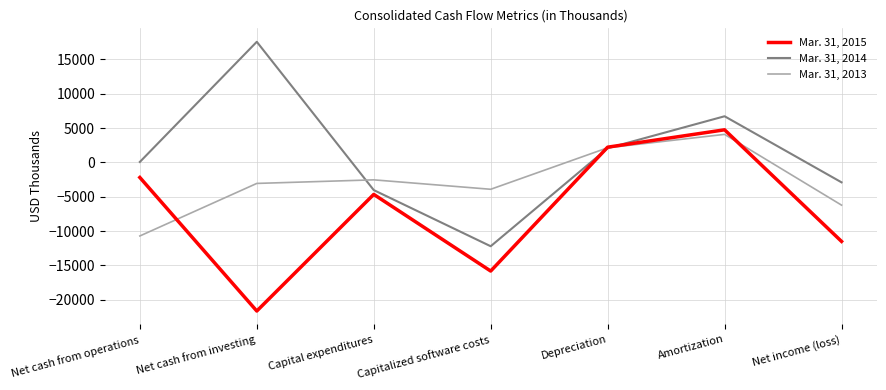

List the labels in order of Mar. 31, 2014 value, smallest first.

Capitalized software costs, Capital expenditures, Net income (loss), Net cash from operations, Depreciation, Amortization, Net cash from investing